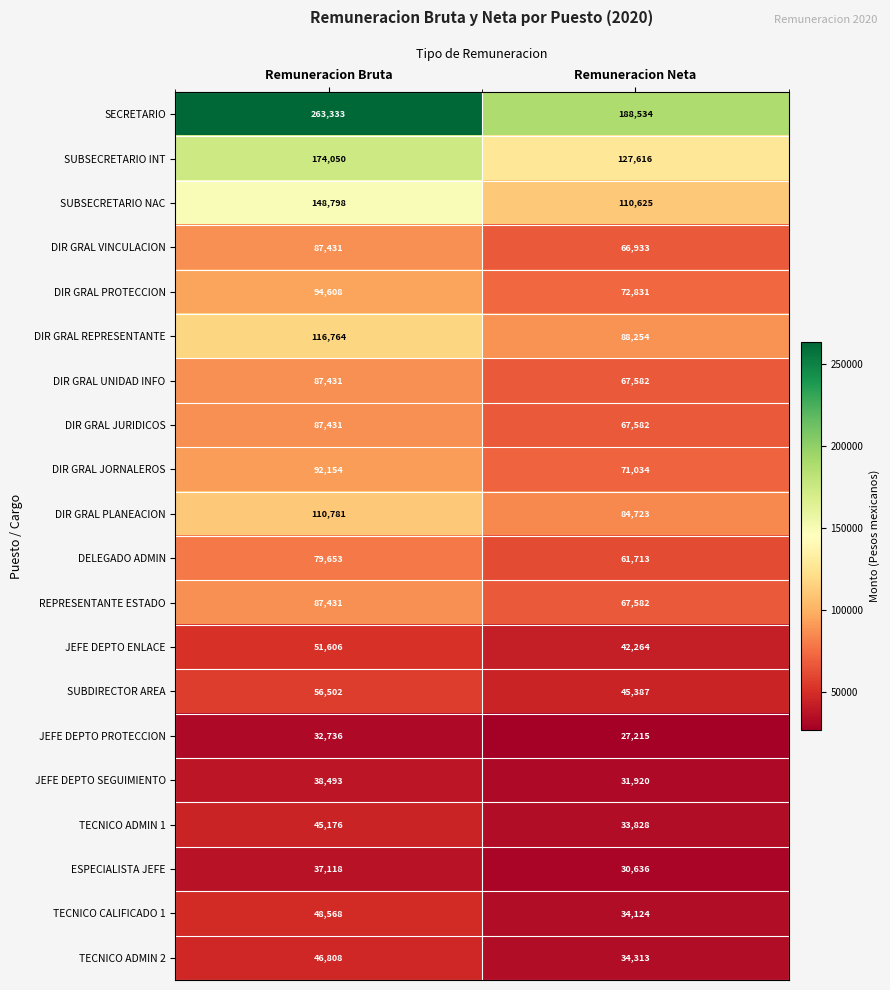

Read the DIR GRAL JORNALEROS value at Remuneracion Neta, to the nearest 10.

71030